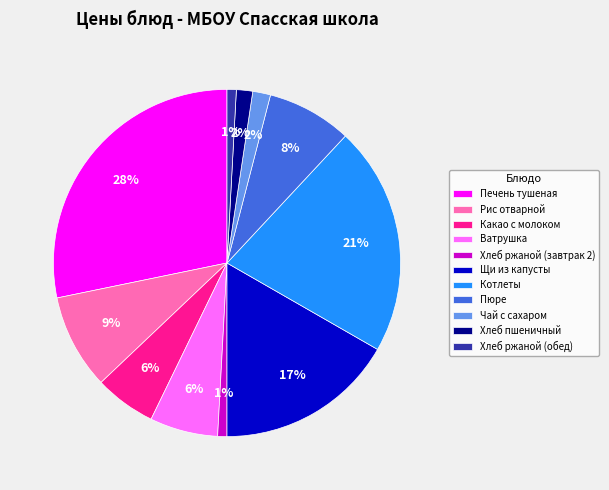

Between Ватрушка and Хлеб ржаной (обед), which is larger?

Ватрушка